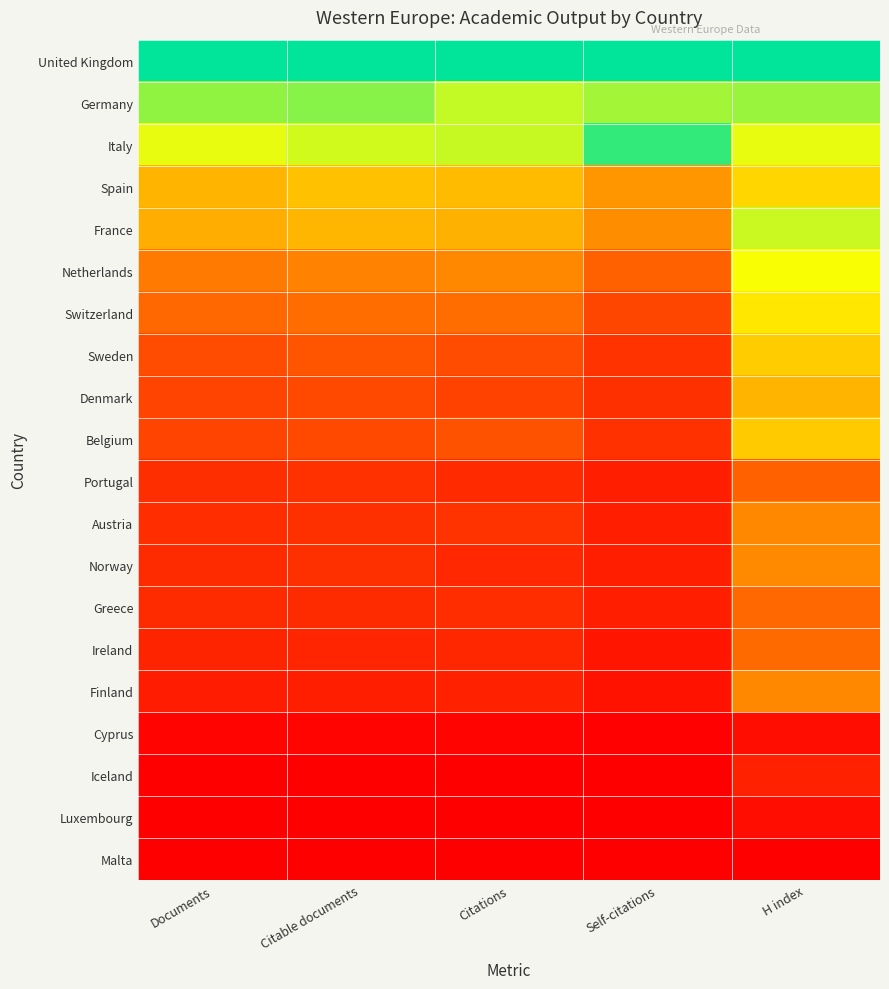

Which category has the lowest value across all series?

Documents